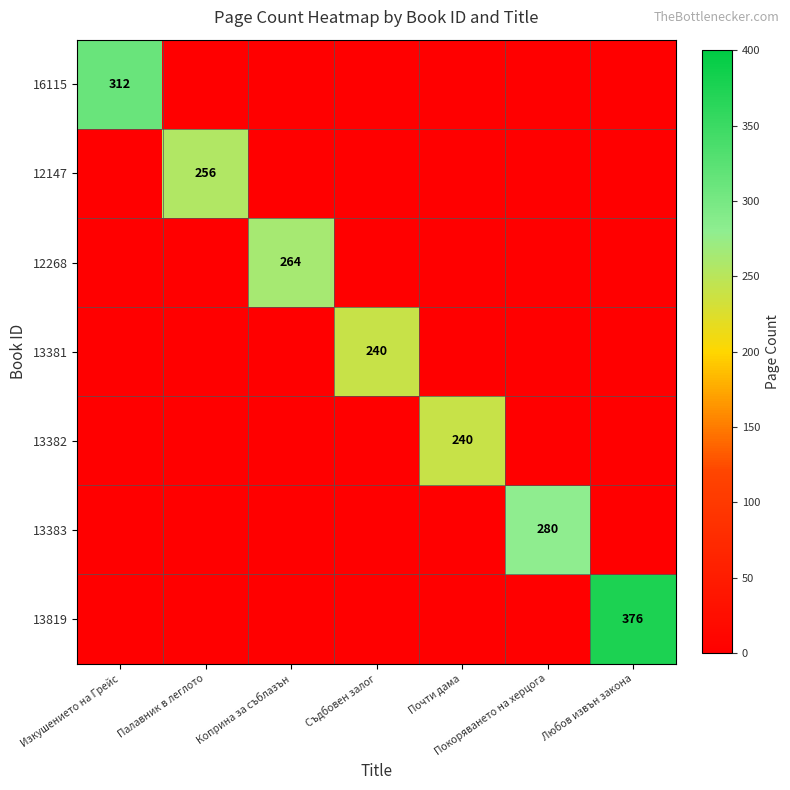

Which has a higher value, Любов извън закона or Коприна за съблазън?

Любов извън закона